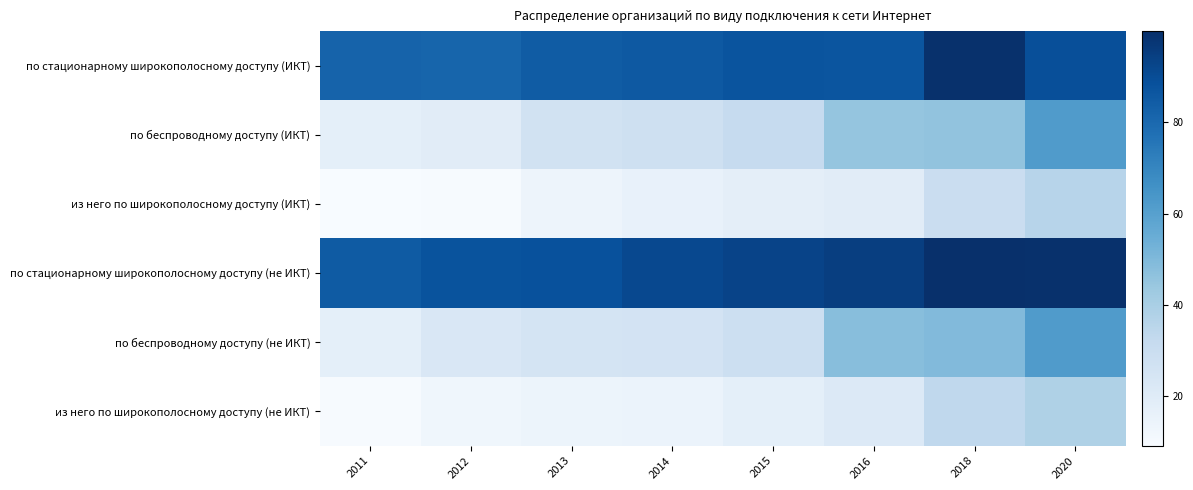

Which series has the widest spread of values?

по беспроводному доступу (ИКТ)